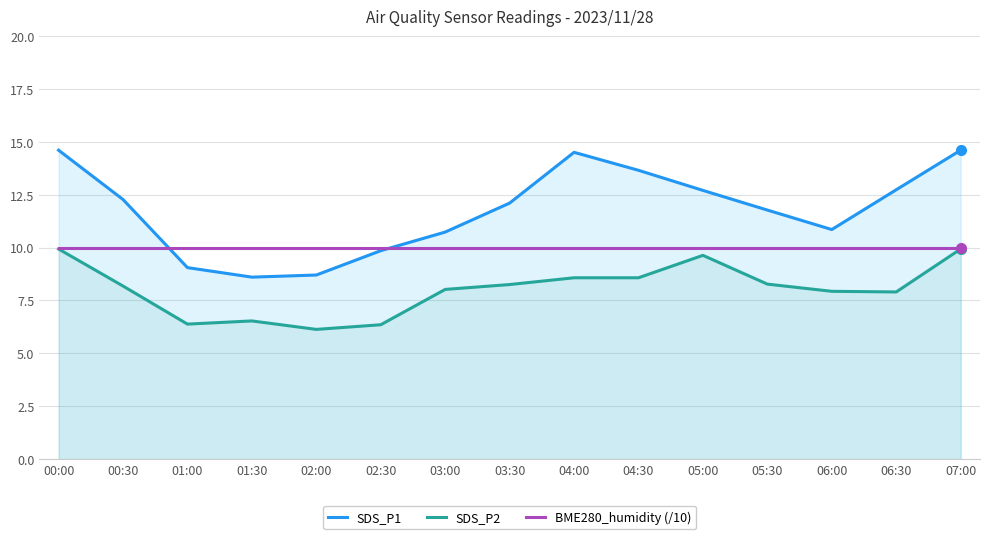

The value of SDS_P1 at 06:00 is 10.8. True or false?

True